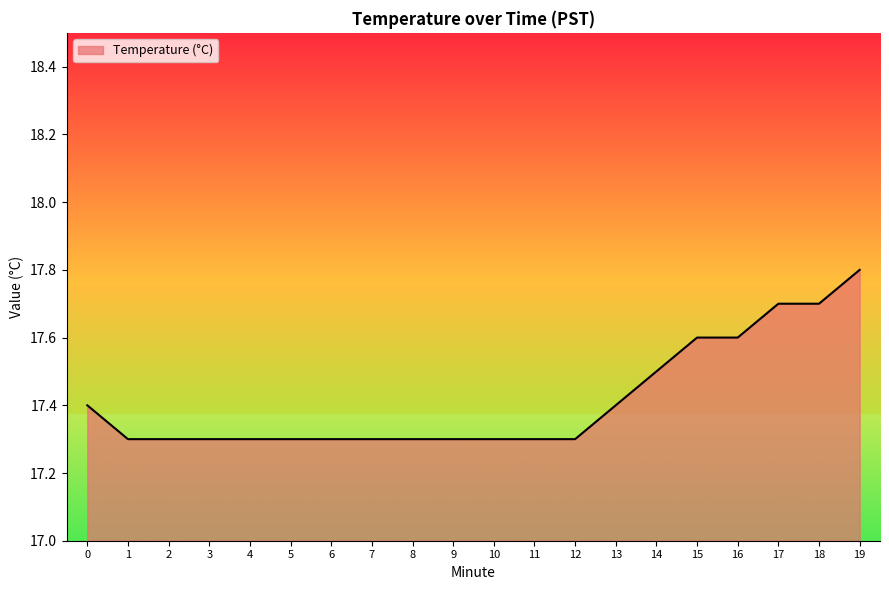

Reading left to right, extract all data points from this chart.

17.4	17.3	17.3	17.3	17.3	17.3	17.3	17.3	17.3	17.3	17.3	17.3	17.3	17.4	17.5	17.6	17.6	17.7	17.7	17.8